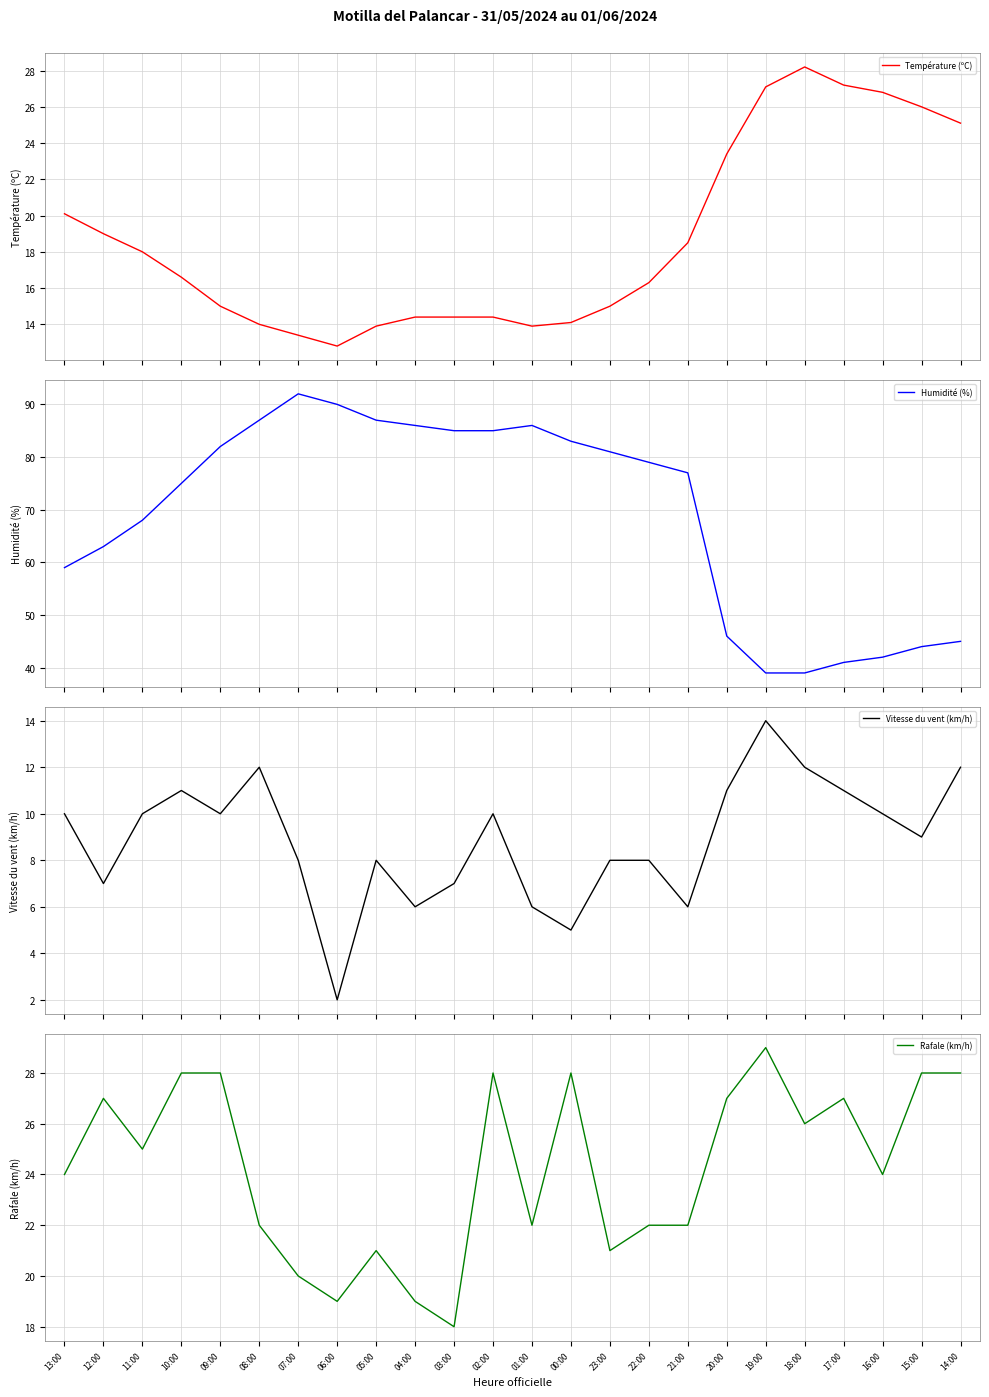

At which category is the sum across all series the highest?

02:00